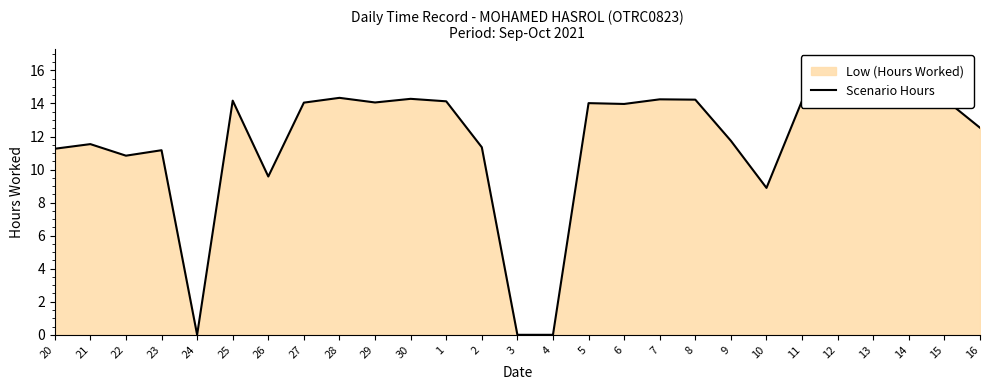

List the labels in order of value, smallest first.

24, 3, 4, 10, 26, 22, 23, 20, 2, 21, 9, 16, 6, 5, 27, 29, 12, 1, 13, 25, 11, 8, 7, 15, 30, 28, 14